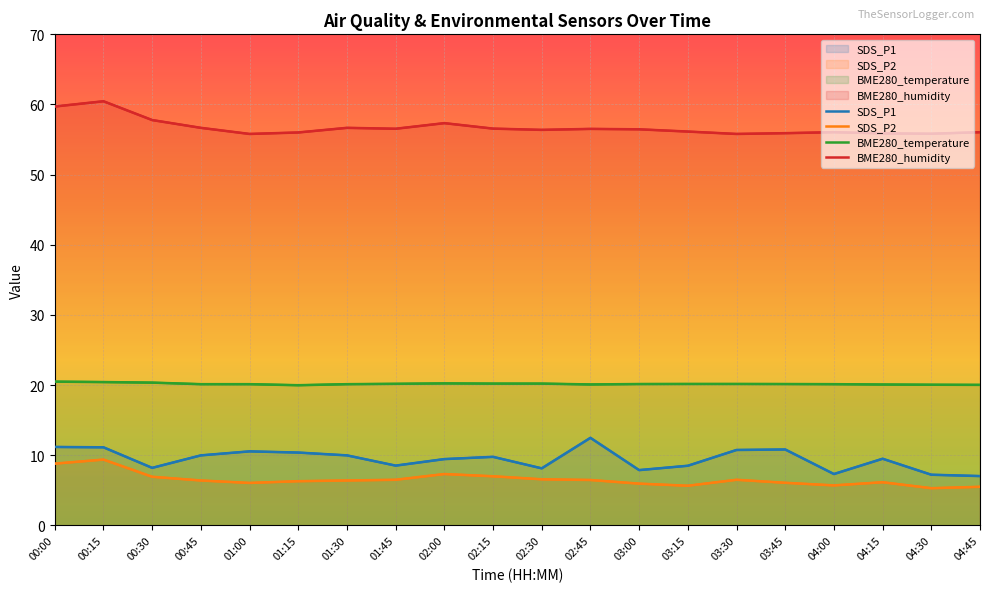

What is the difference between the highest and lowest values at 00:00?

50.9